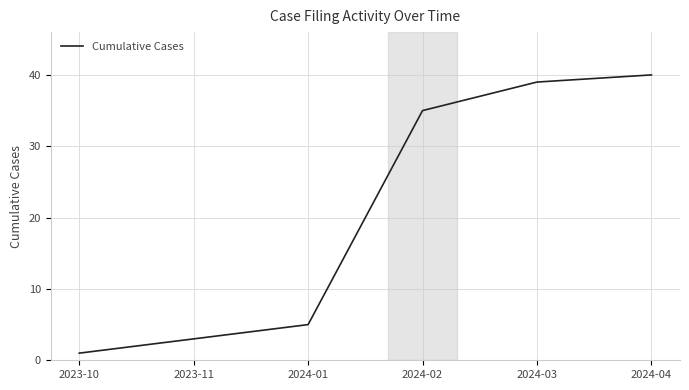

List the labels in order of value, smallest first.

2023-10, 2023-11, 2024-01, 2024-02, 2024-03, 2024-04